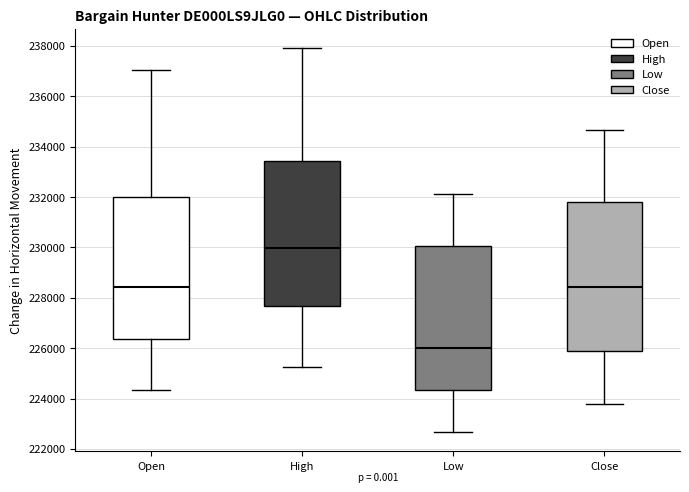

Which box has the lowest median line?

Low